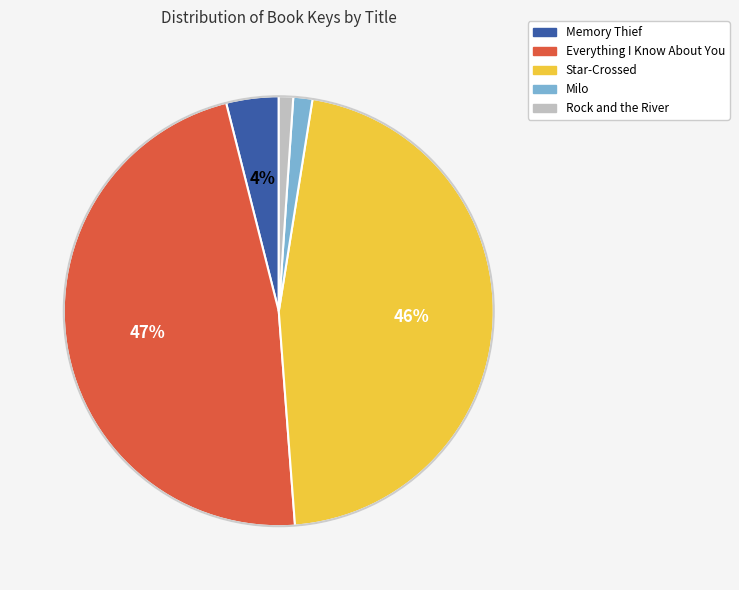

To the nearest percent, what is the difference between the largest and smallest slice percentages?

46%